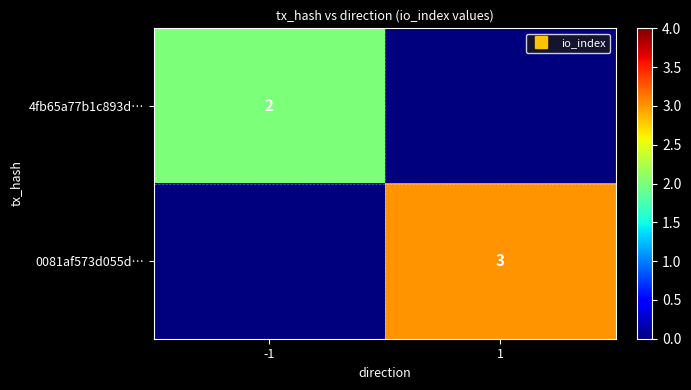

What is the difference between the 0081af573d055d… values at 1 and -1?

3